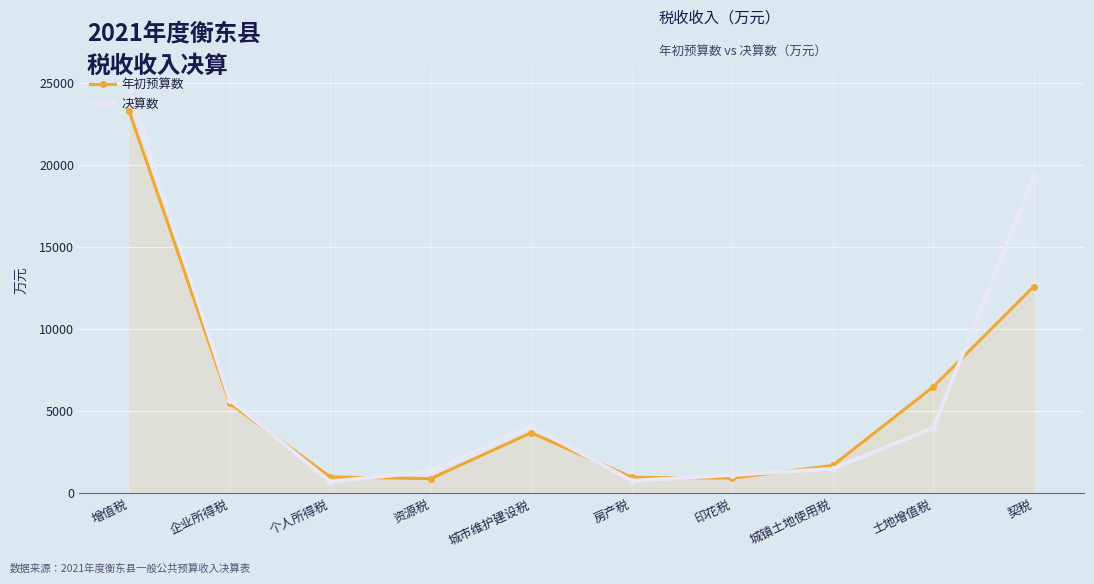

Which series has the largest total across all categories?

决算数